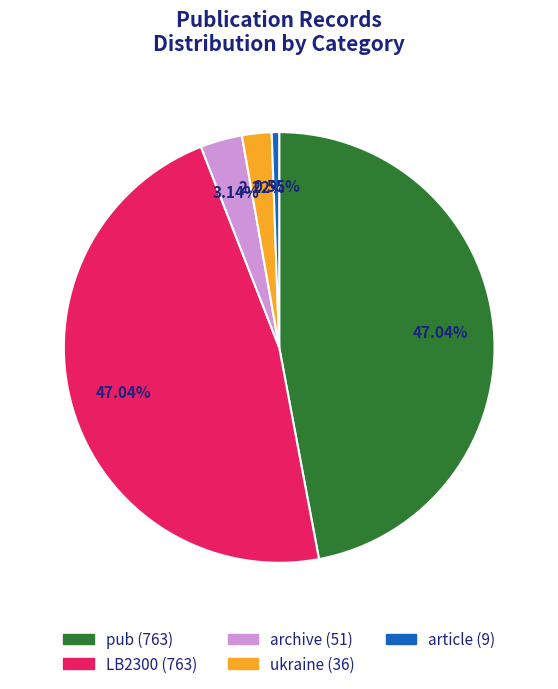

Is LB2300 the majority of the pie?

No